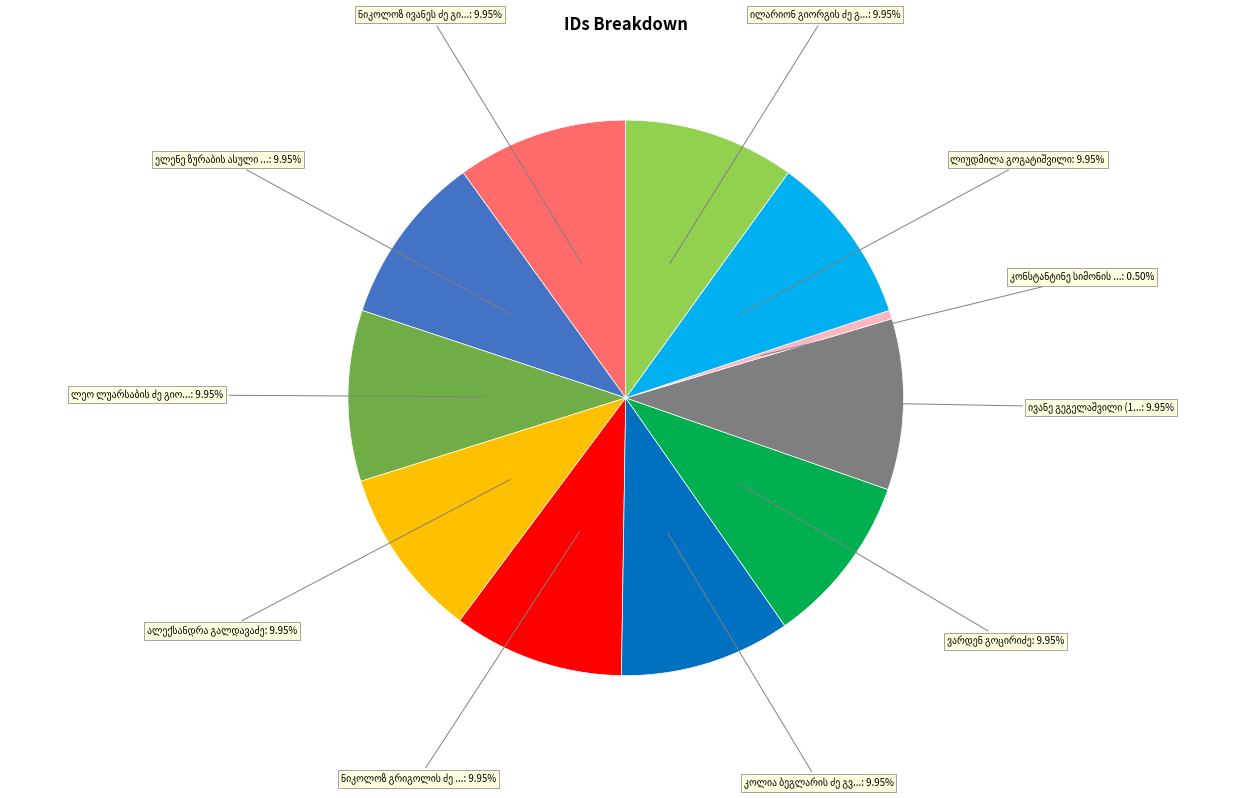

Is there a majority slice in this chart?

No